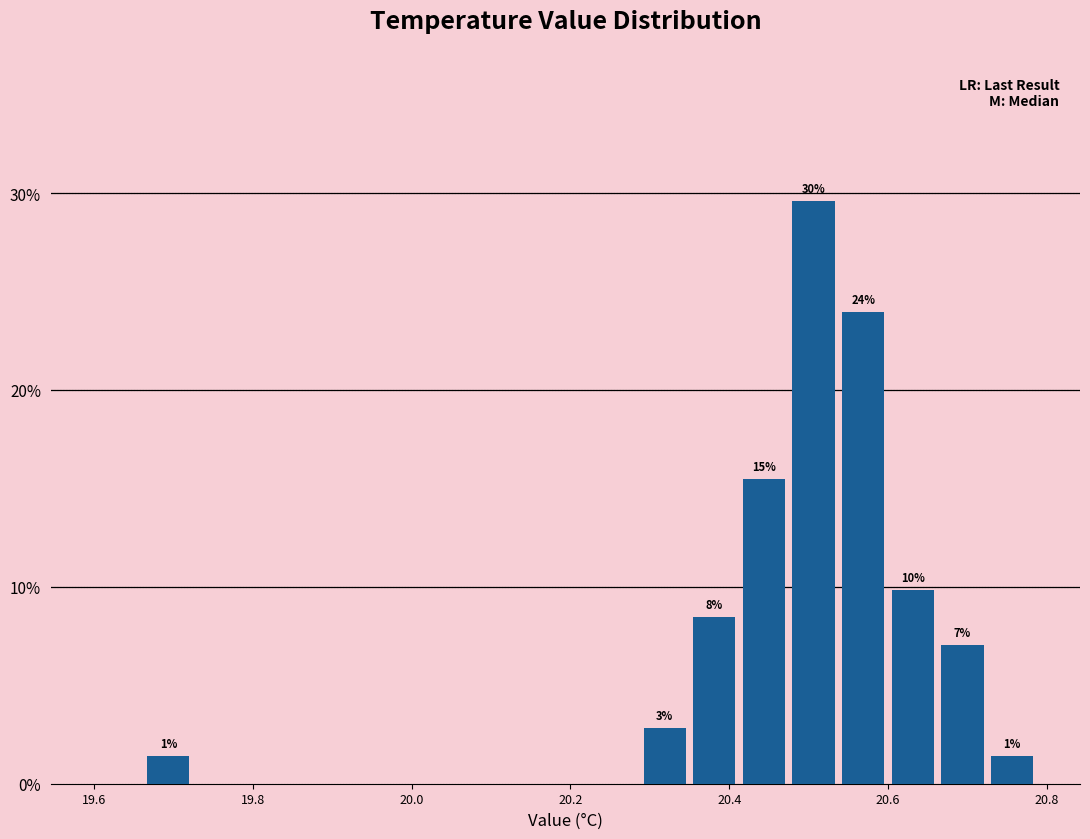

Read against the x-axis, roughly where is the centre of the tallest bar?

20.50